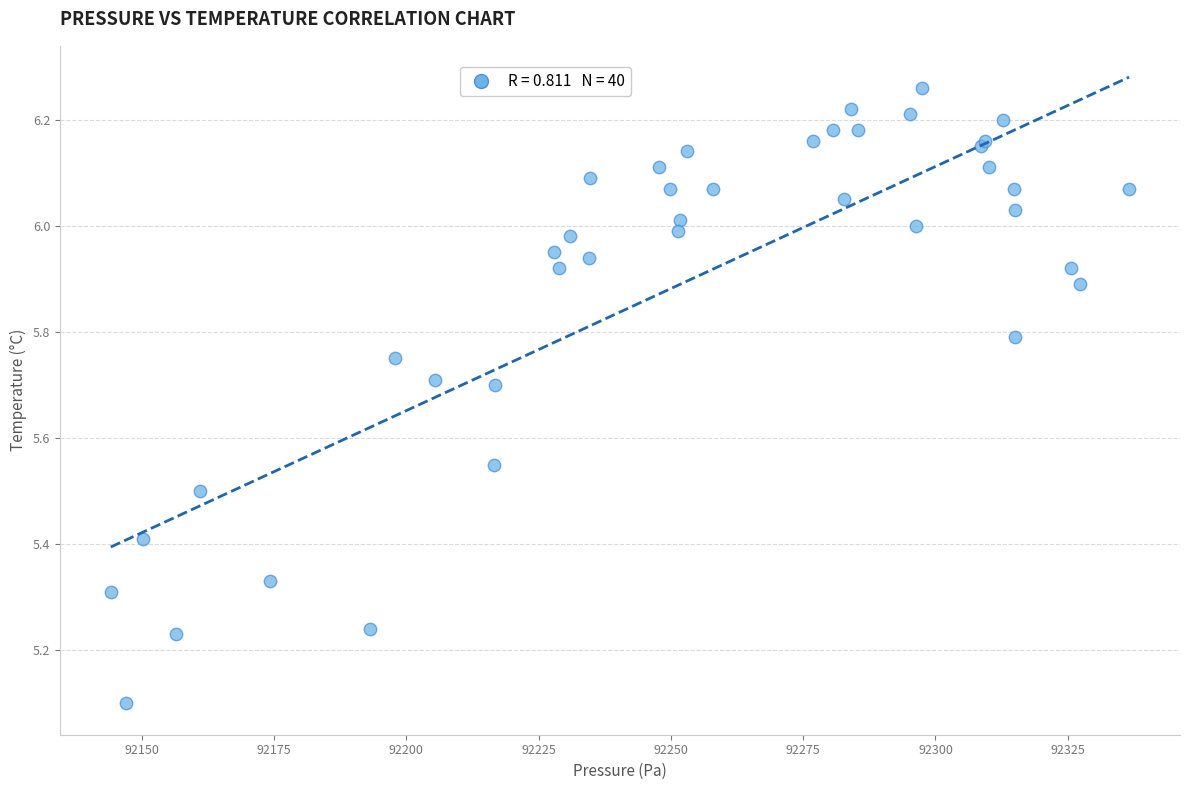

What Y value in the scatter plot is closest to 5?

5.1